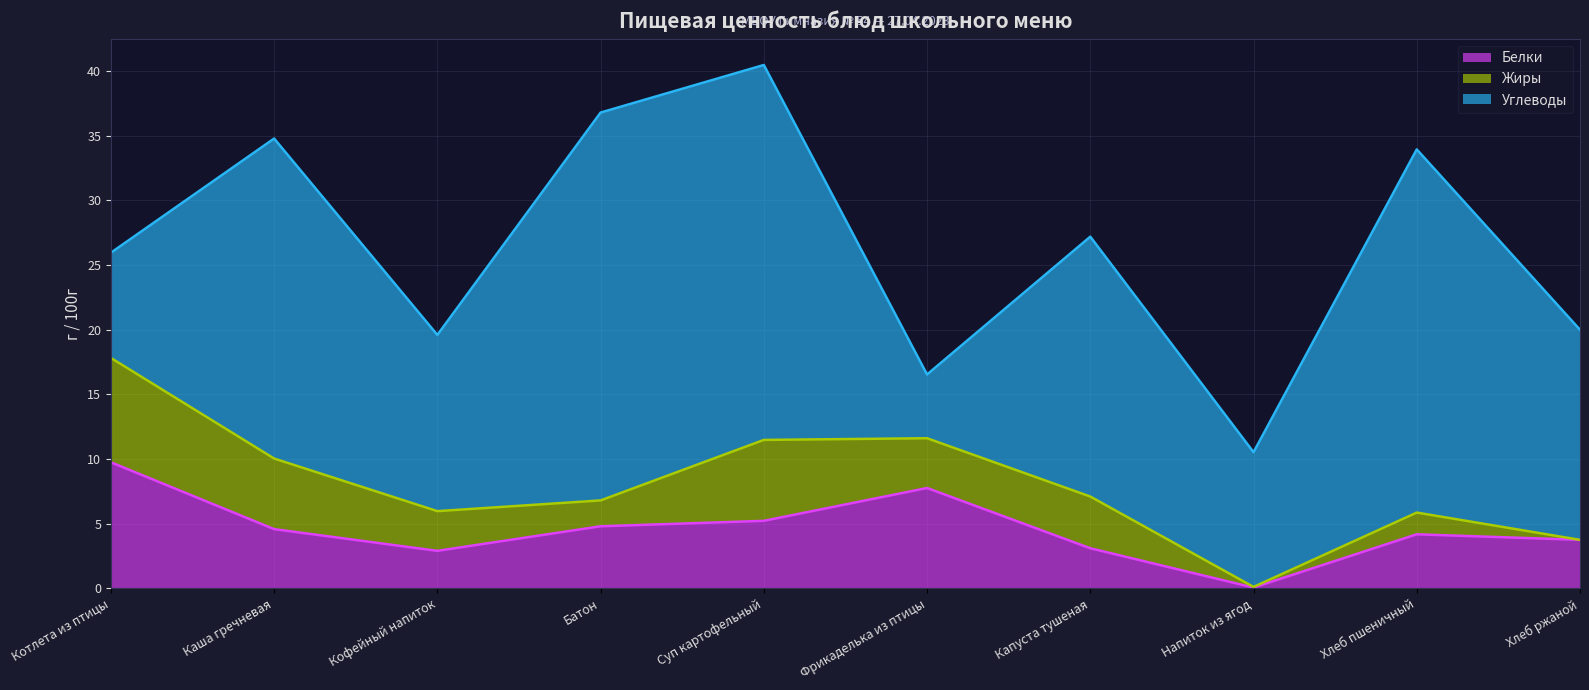

The value of Белки at Фрикаделька из птицы is 7.8. True or false?

True